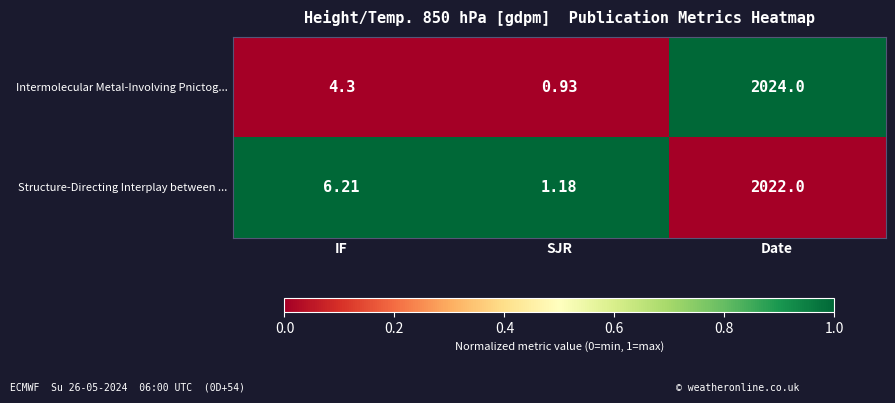

What is the maximum value shown in the chart?

2024.0